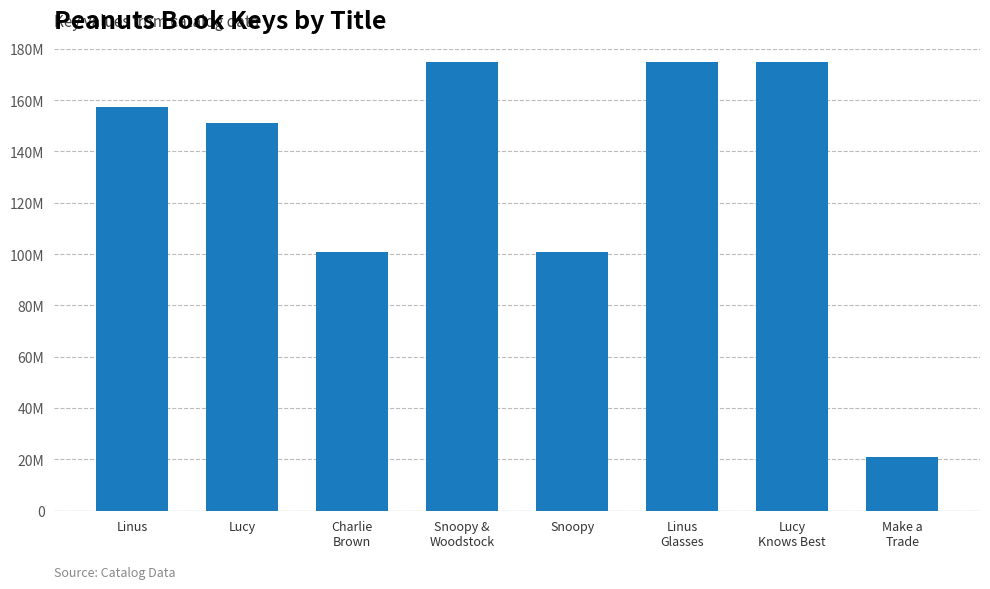

Does the chart contain any negative values?

No